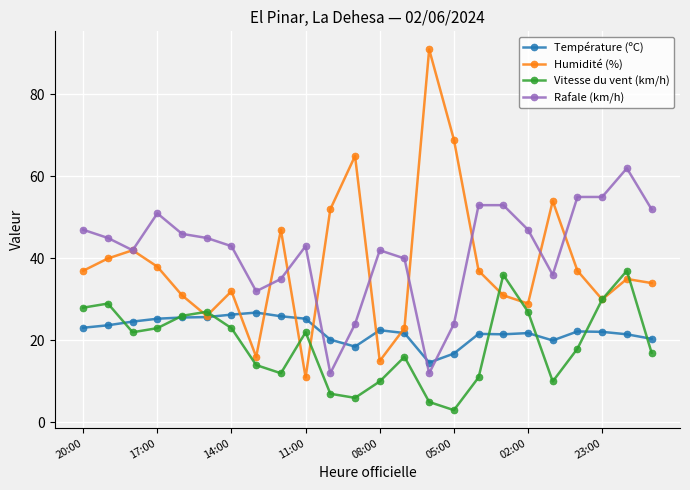

Rank the series by their maximum value, from highest to lowest.

Humidité (%), Rafale (km/h), Vitesse du vent (km/h), Température (ºC)